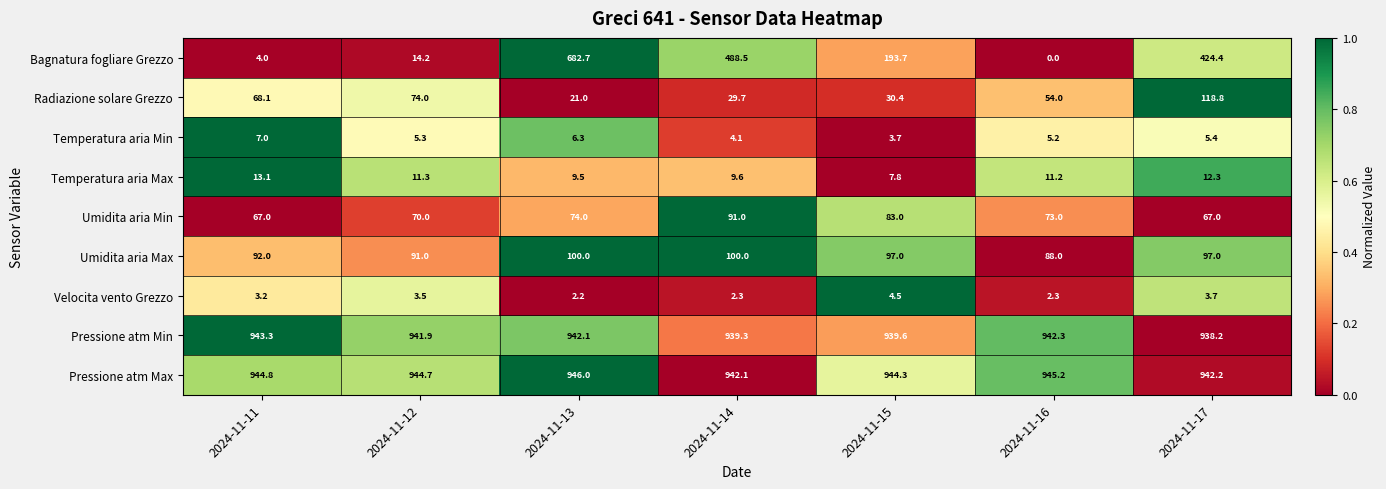

What is the greatest value displayed?

946.0